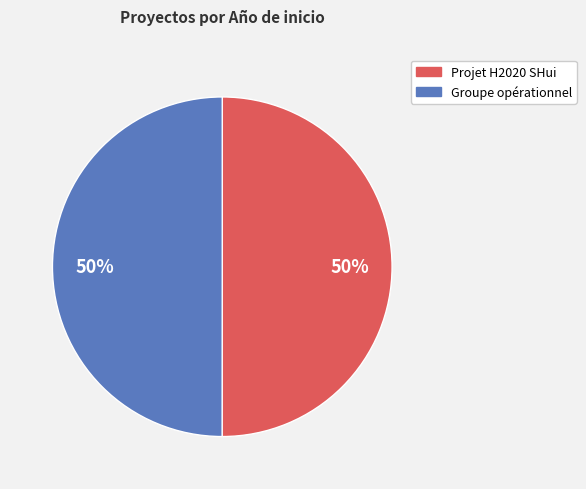

Approximately how many times larger is the value at Projet H2020 SHui compared to Groupe opérationnel?

1.0